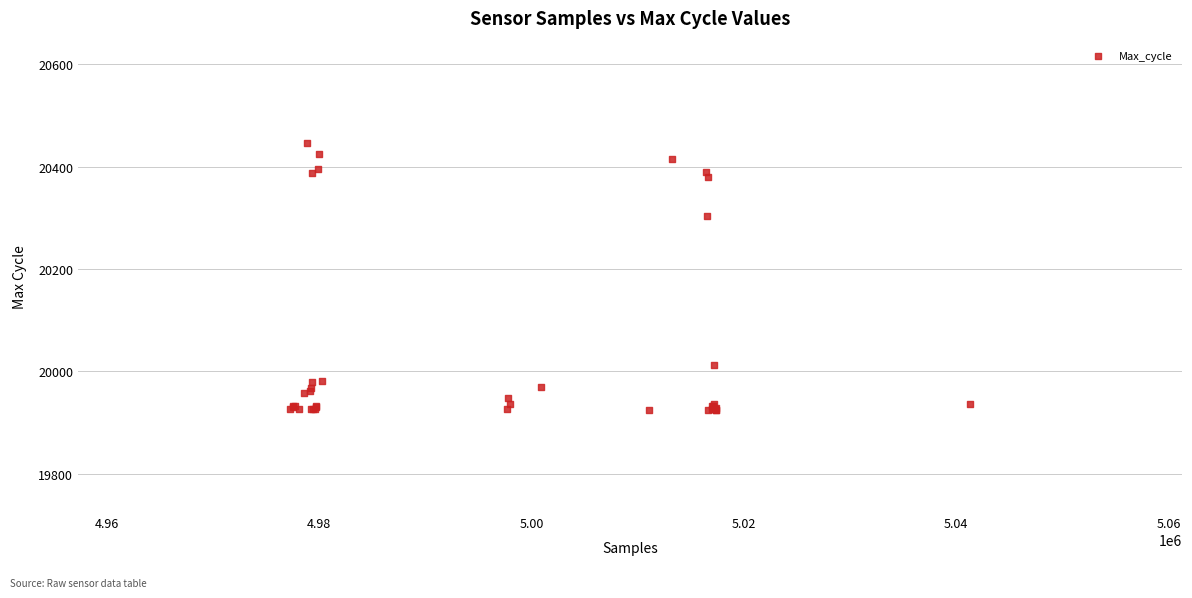

What Y value in the scatter plot is closest to 20185?

20304